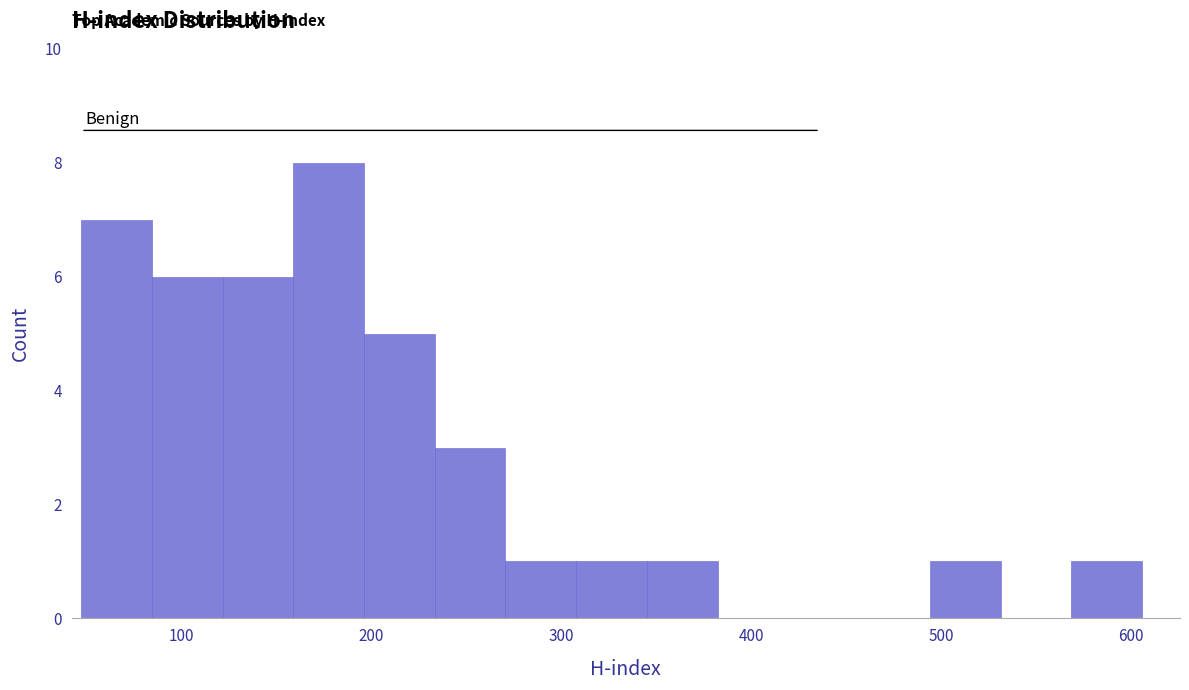

Around what value on the x-axis is the tallest bar? Give the approximate position of its centre, as read against the axis.

180